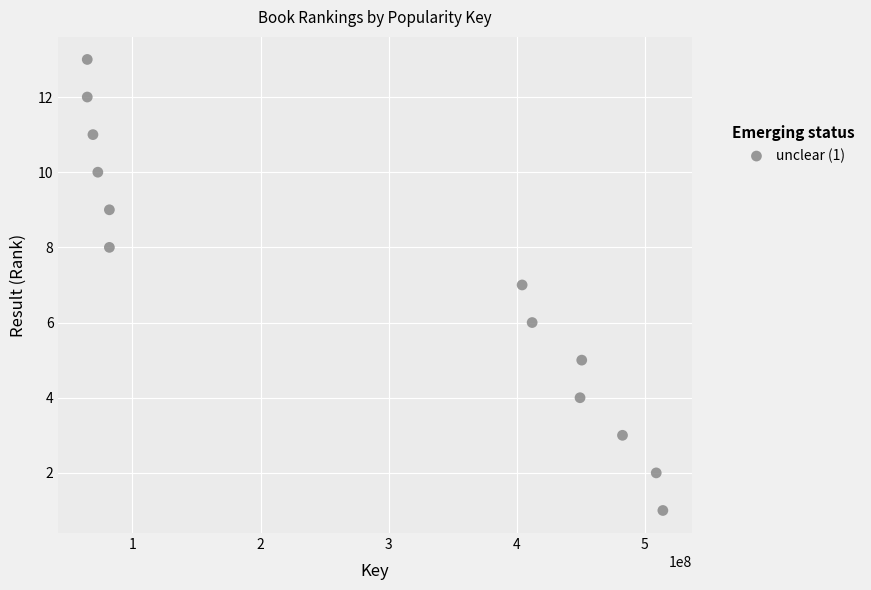

What is the range of Y values (max minus min)?

12